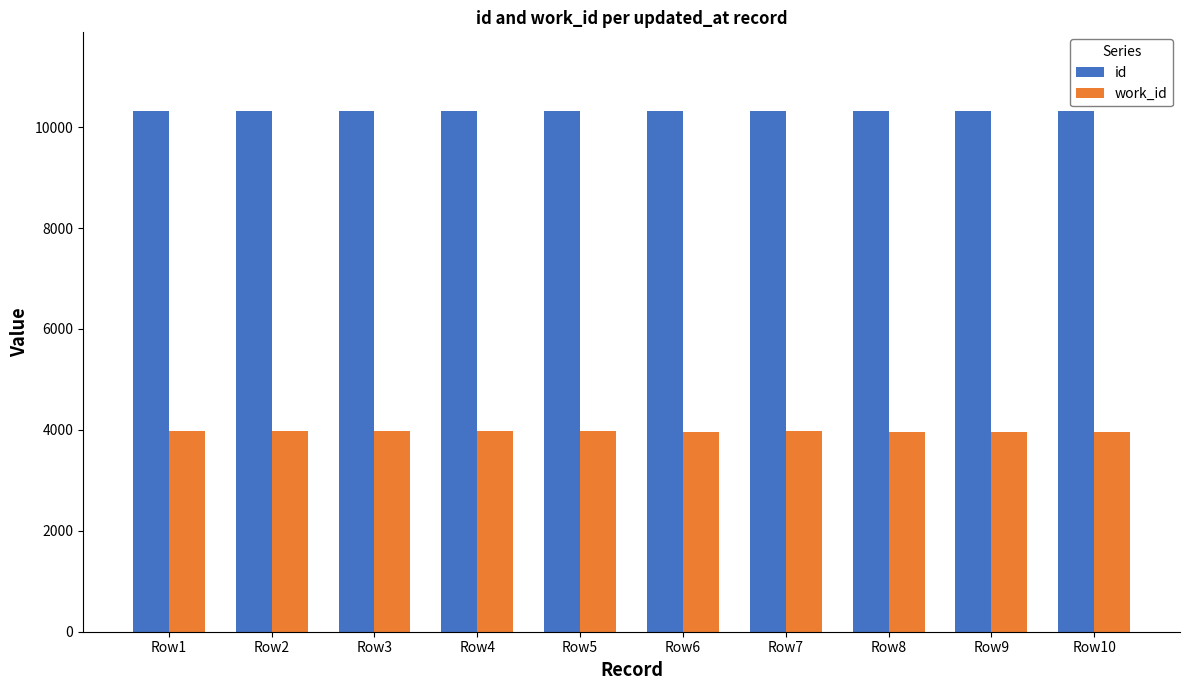

What is the total value across all series at Row10?

14283